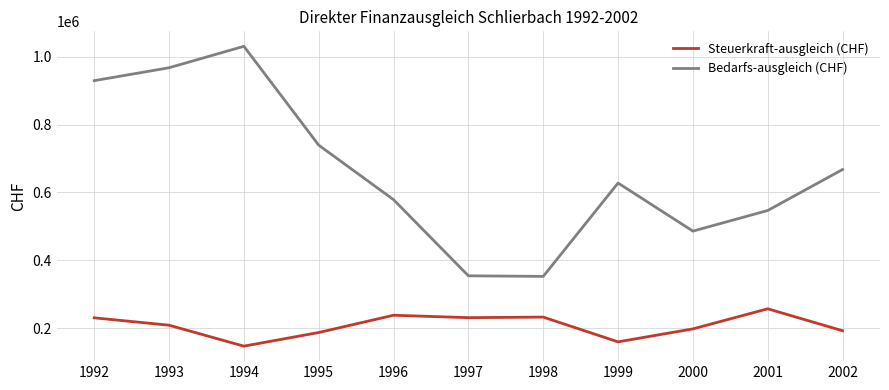

Where does the Bedarfs-ausgleich (CHF) series first go above 627831?

1992